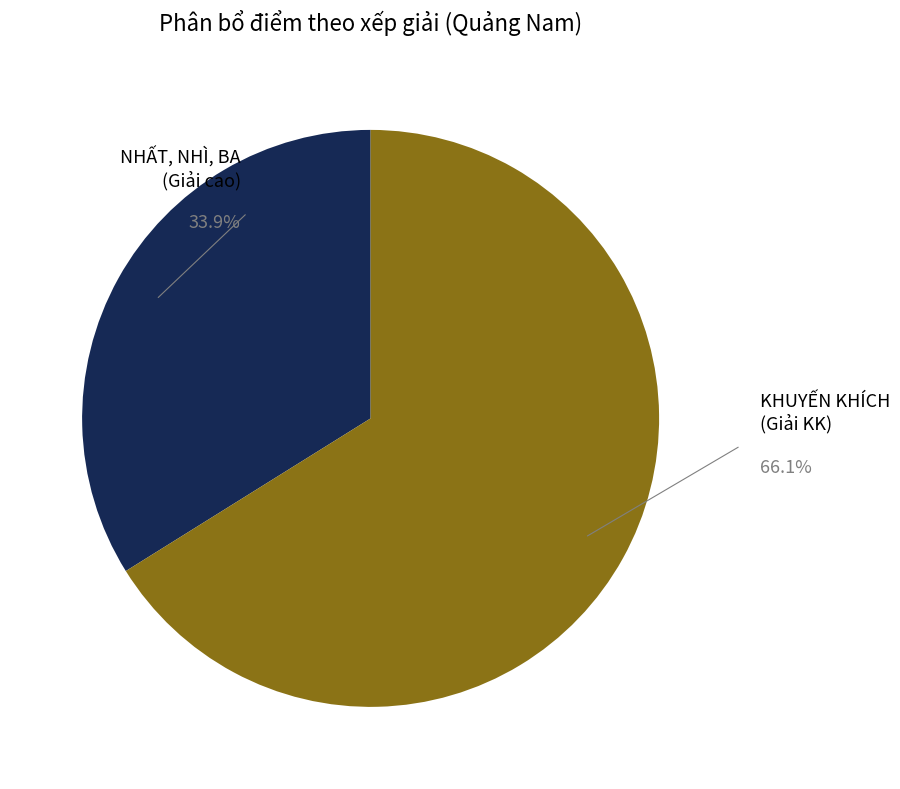

Which category has the biggest portion of the pie?

KHUYẾN KHÍCH (Giải KK)